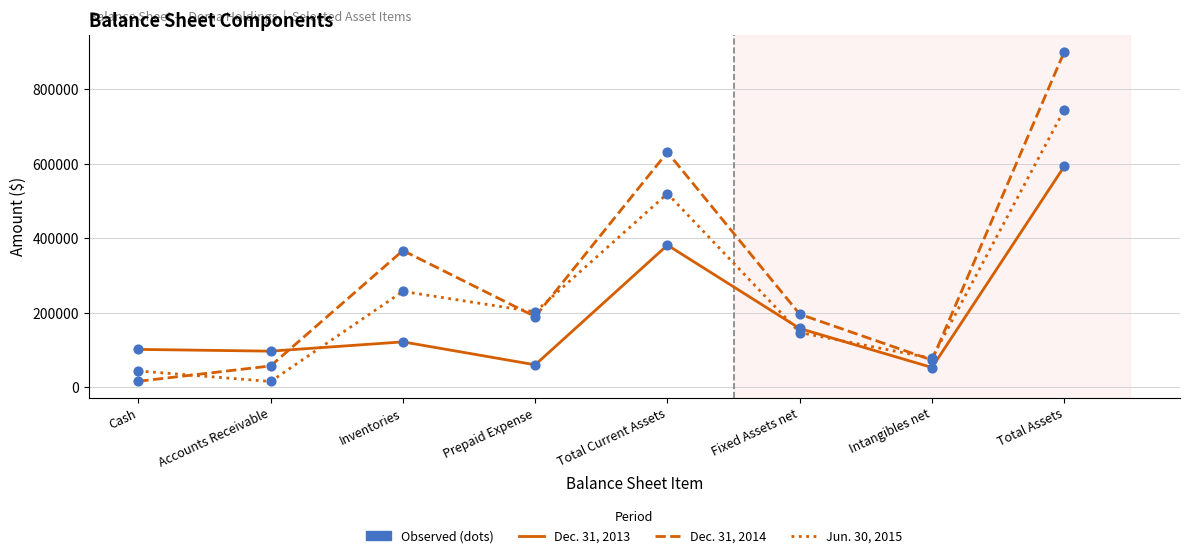

At which category is the sum across all series the highest?

Total Assets